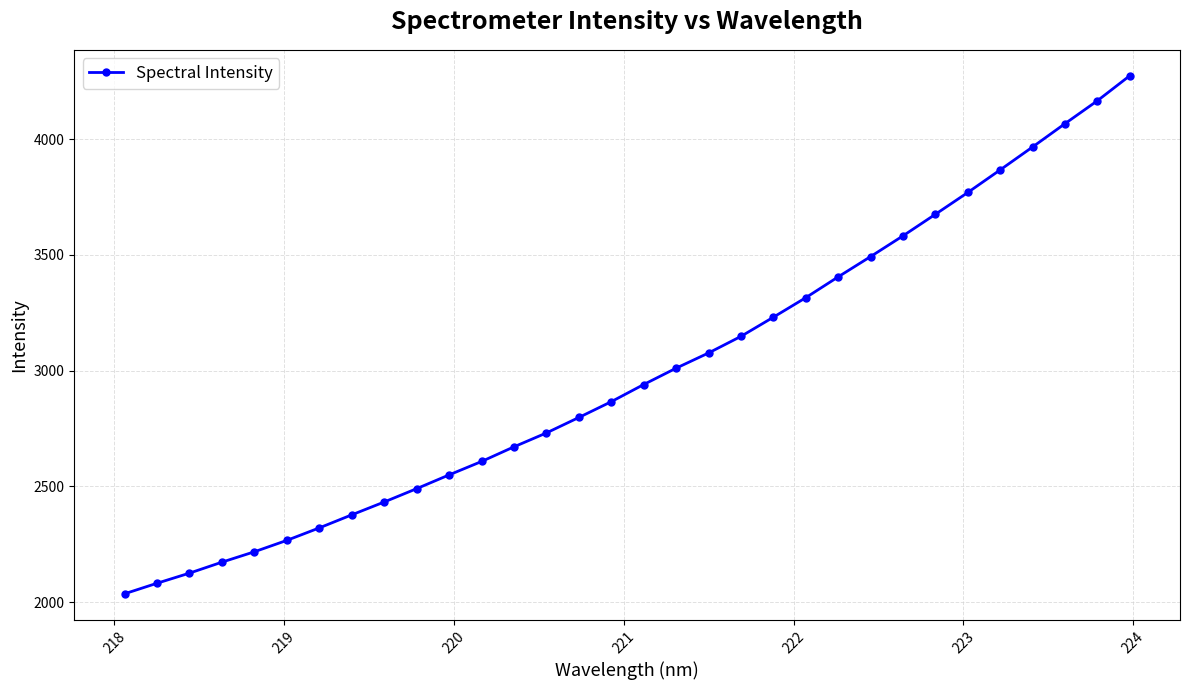

What is the difference between the maximum and minimum values?

2238.4